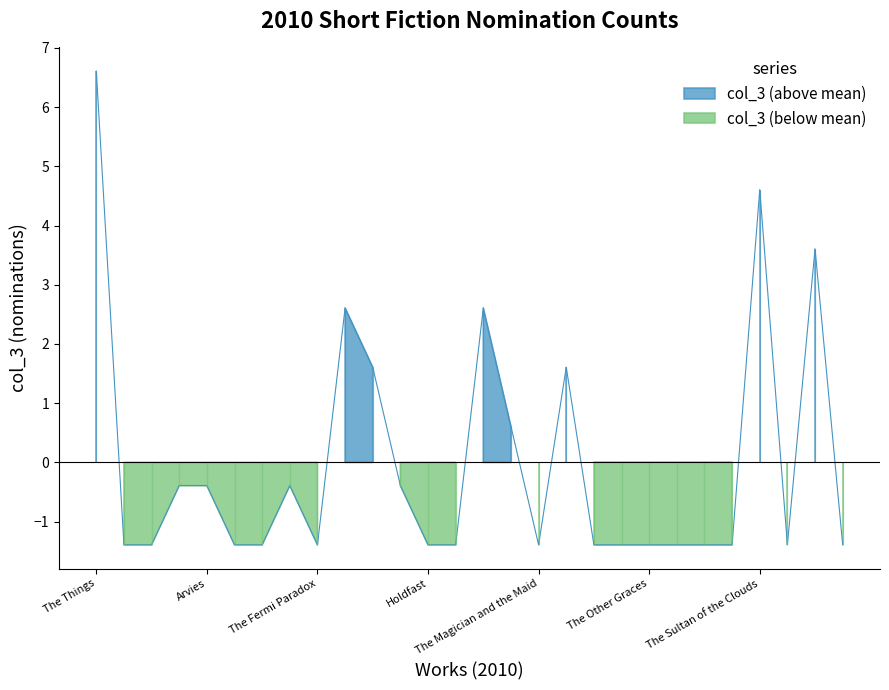

What is the value of the 24th point from the left?

-1.4